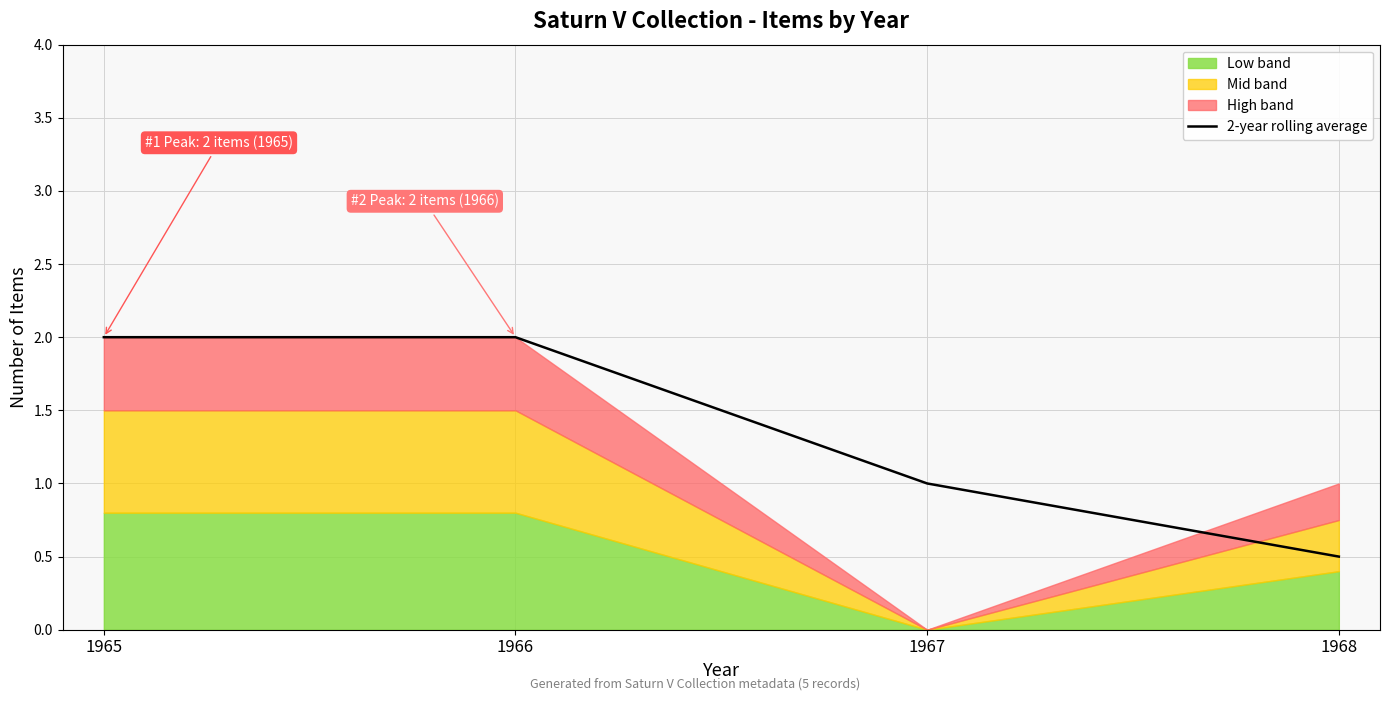

Rank the categories by value from highest to lowest.

1965, 1966, 1967, 1968